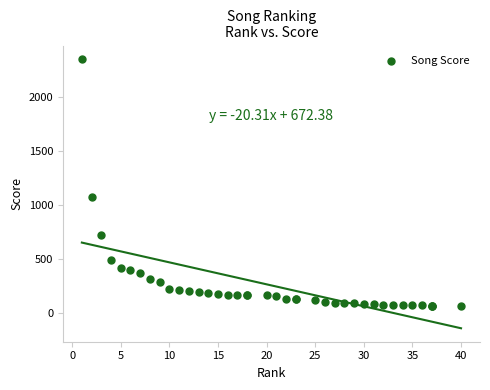

What Y value in the scatter plot is closest to 1207?

1069